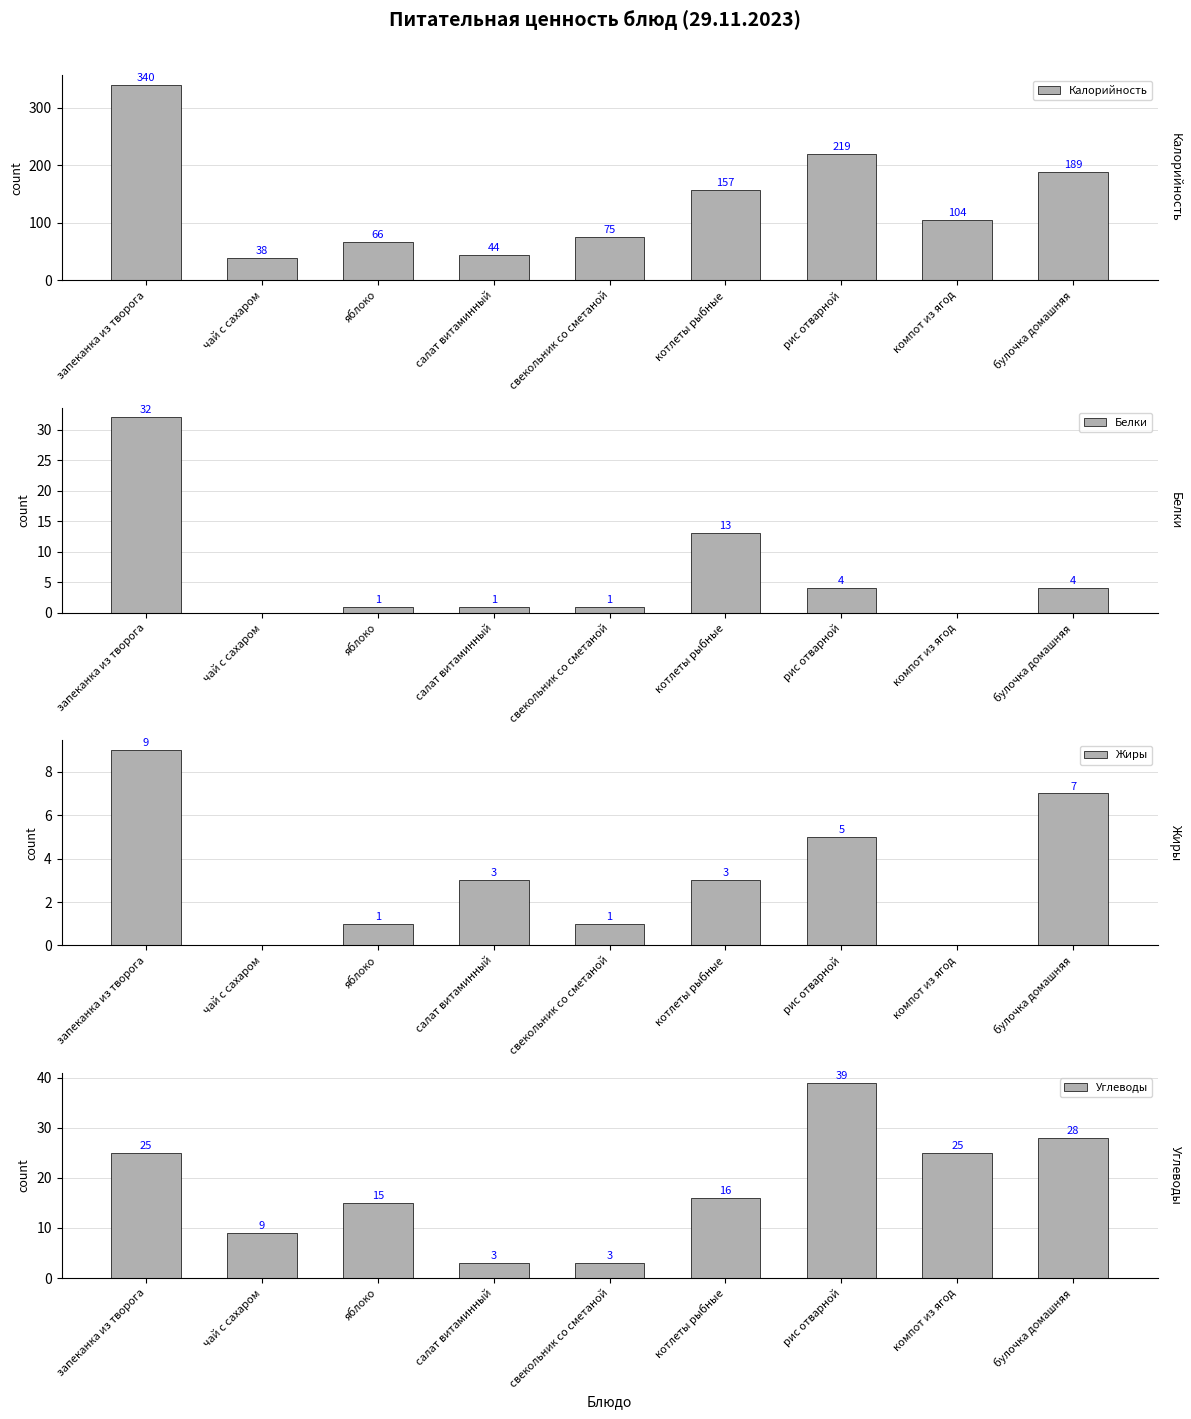

What value does the Белки series have at рис отварной, to the nearest 5?

5